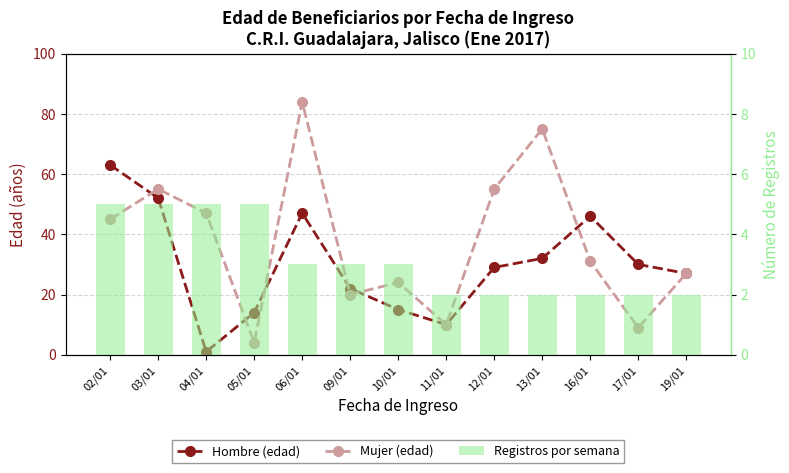

What is the difference between the second highest and minimum values in the Registros por semana series?

3